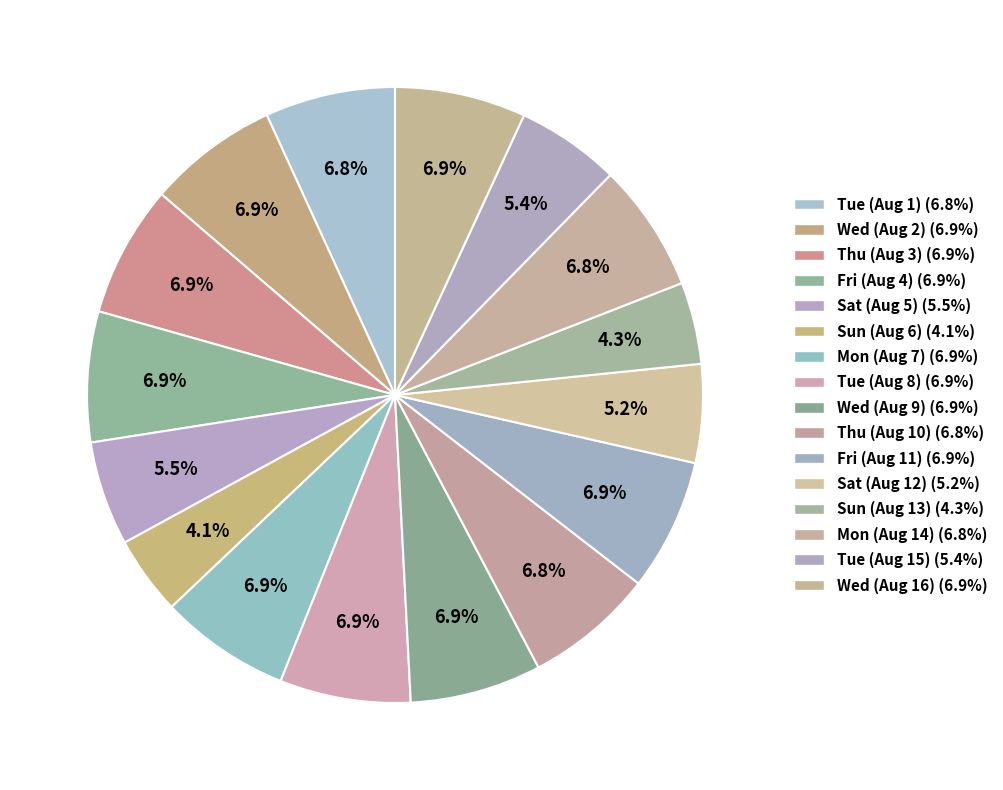

Which category has the smallest portion of the pie?

Sun (Aug 6)